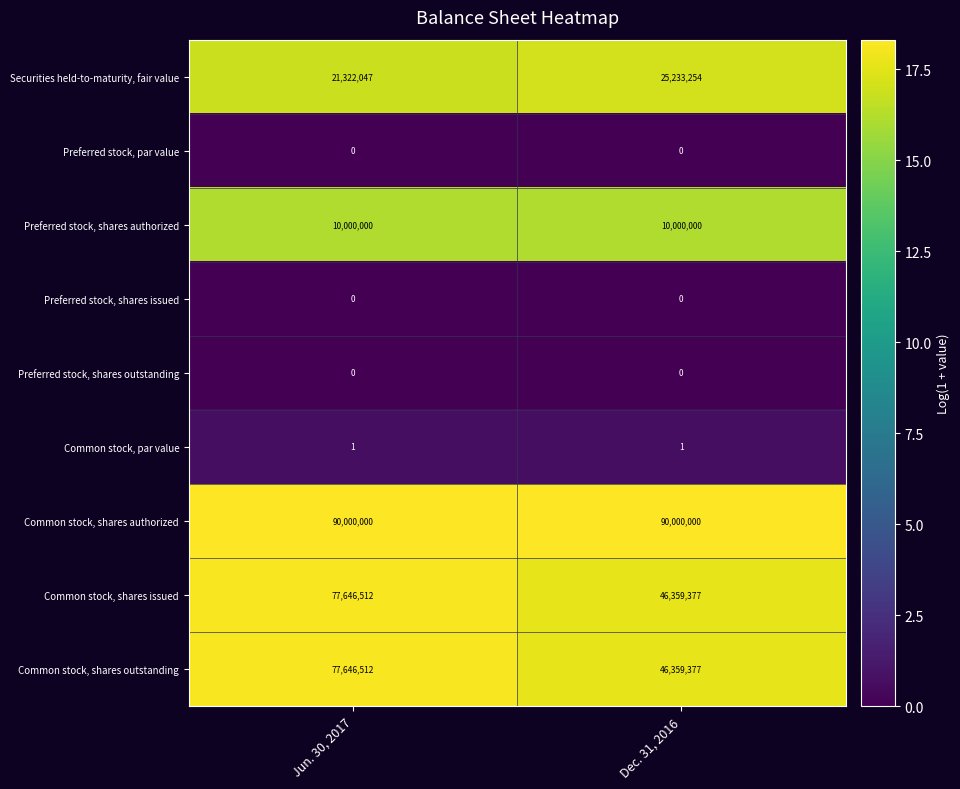

Reading left to right, what are all the values shown in this chart?

Securities held-to-maturity, fair value: 21322047	25233254
Preferred stock, par value: 0	0
Preferred stock, shares authorized: 10000000	10000000
Preferred stock, shares issued: 0	0
Preferred stock, shares outstanding: 0	0
Common stock, par value: 1	1
Common stock, shares authorized: 90000000	90000000
Common stock, shares issued: 77646512	46359377
Common stock, shares outstanding: 77646512	46359377